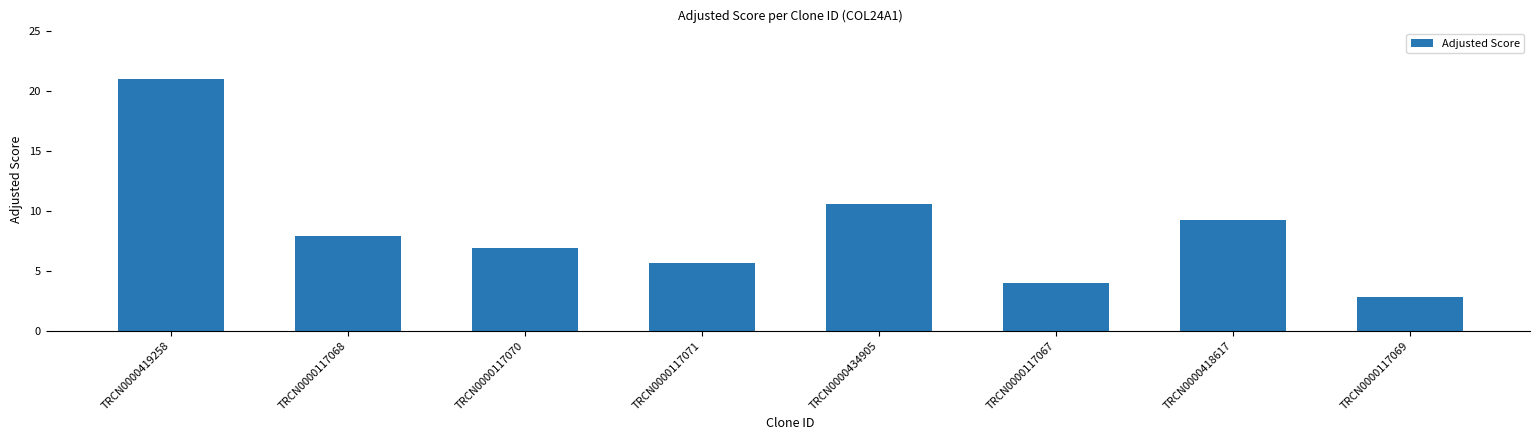

The chart shows a value of 4.0 at TRCN0000117067. True or false?

True